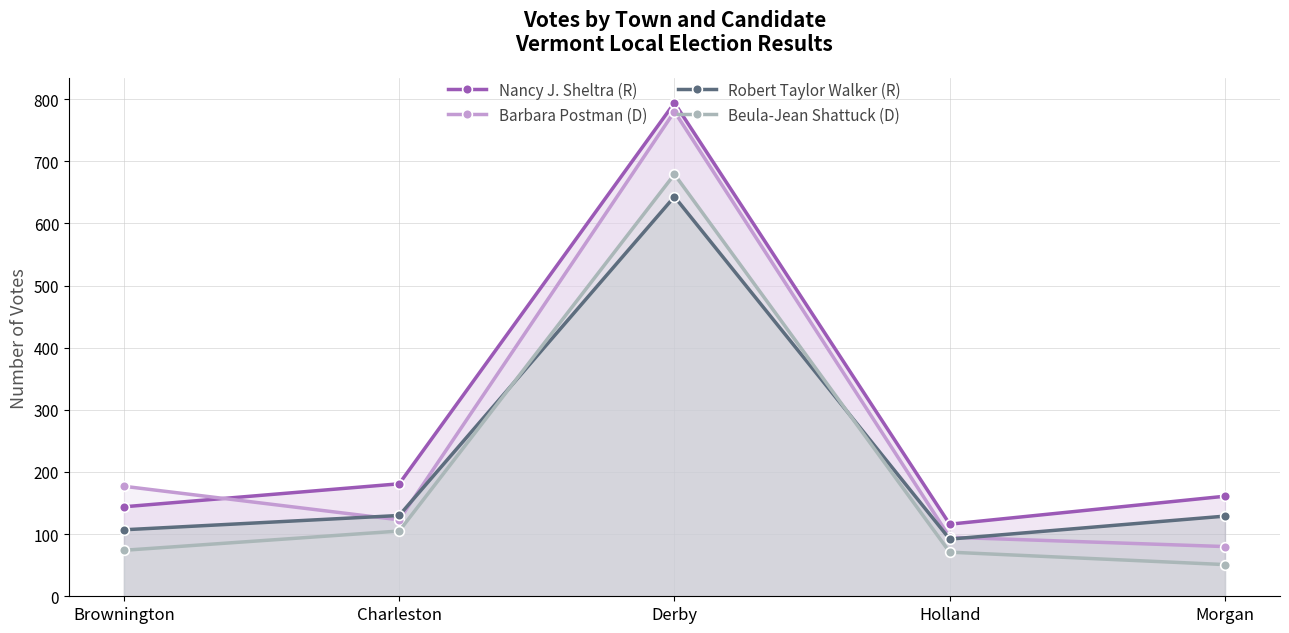

List the series in order of their peak value, lowest first.

Robert Taylor Walker (R), Beula-Jean Shattuck (D), Barbara Postman (D), Nancy J. Sheltra (R)